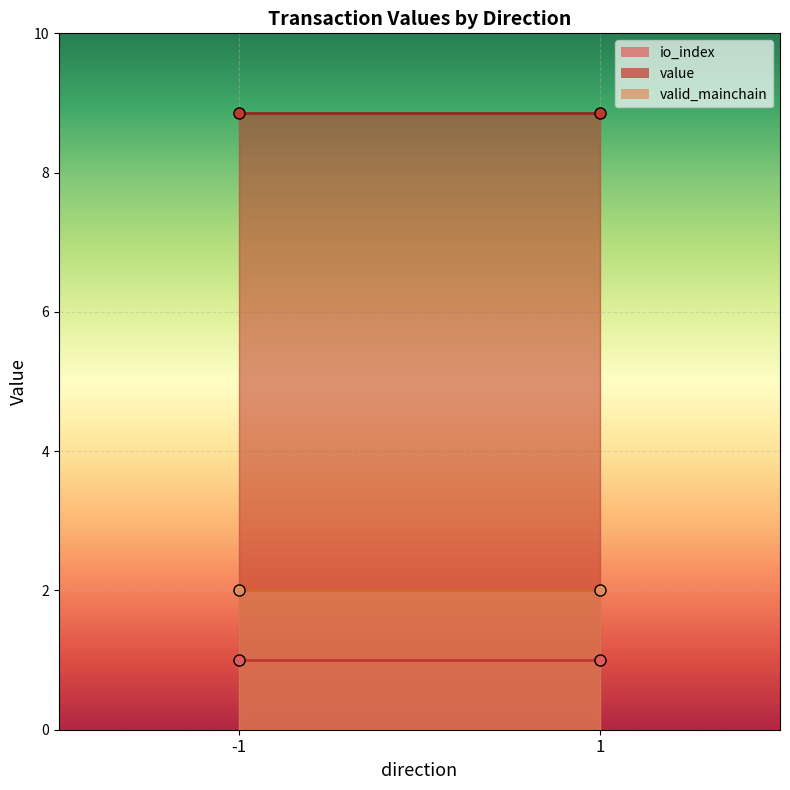

The valid_mainchain series shows 0.3 at -1_0. True or false?

False